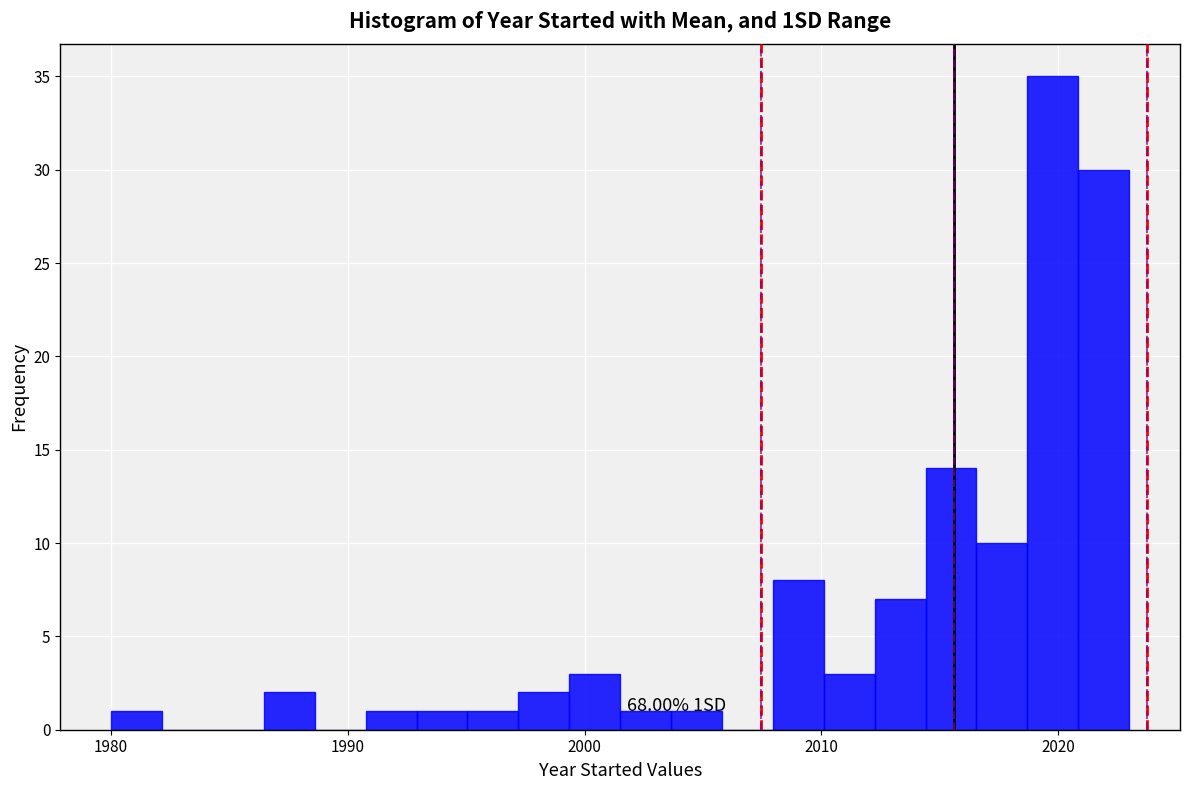

Read against the x-axis, roughly where is the centre of the tallest bar?

2020